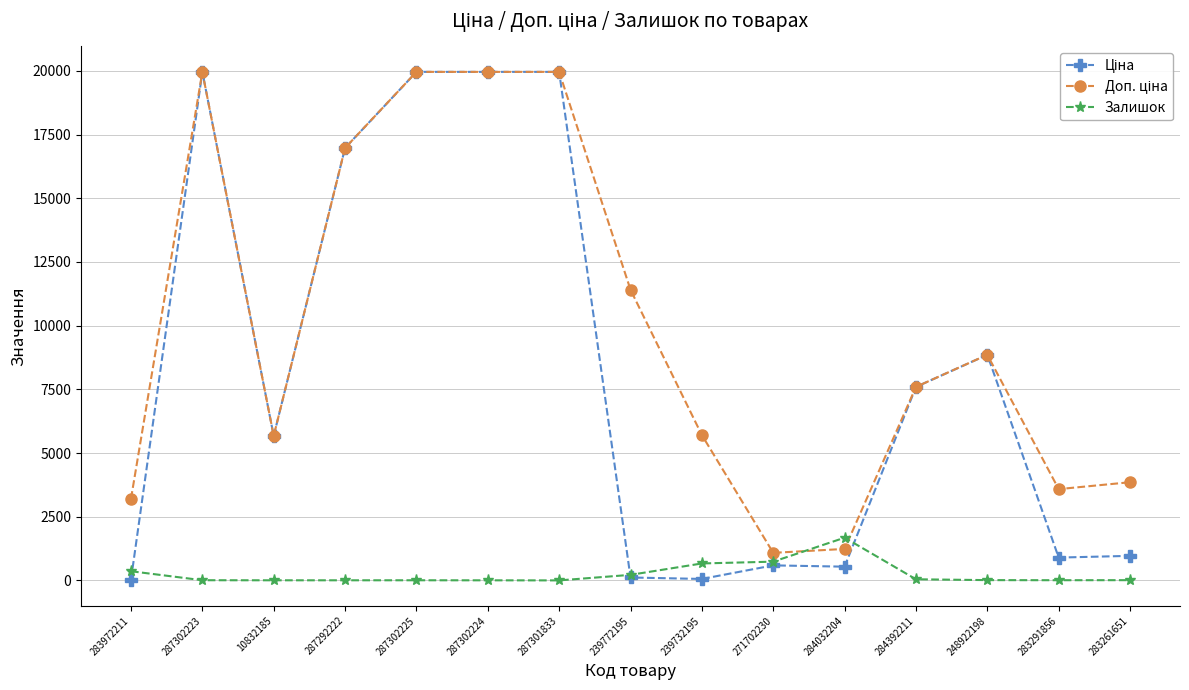

At how many categories does at least one series exceed 18640?

4